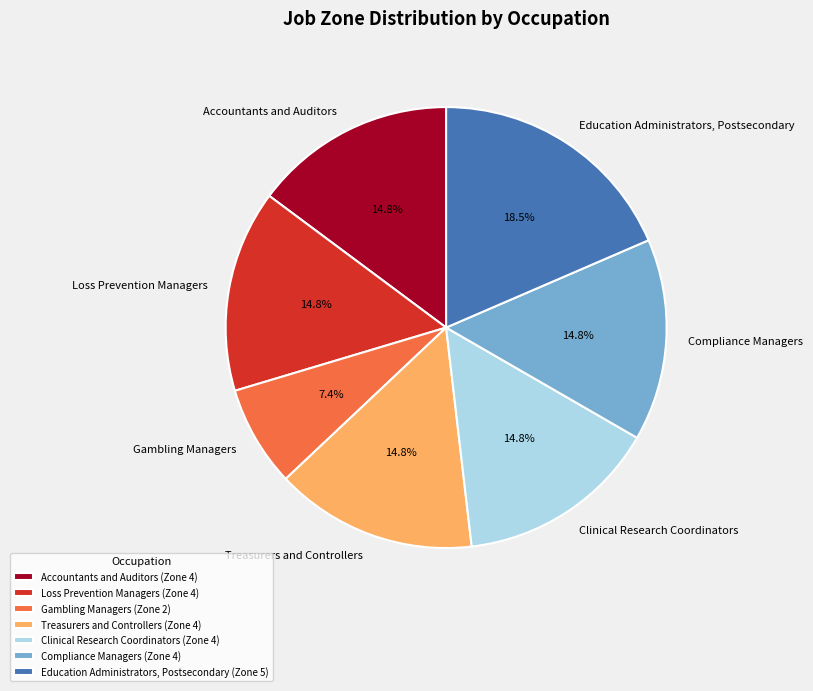

Does any single category account for the majority?

No